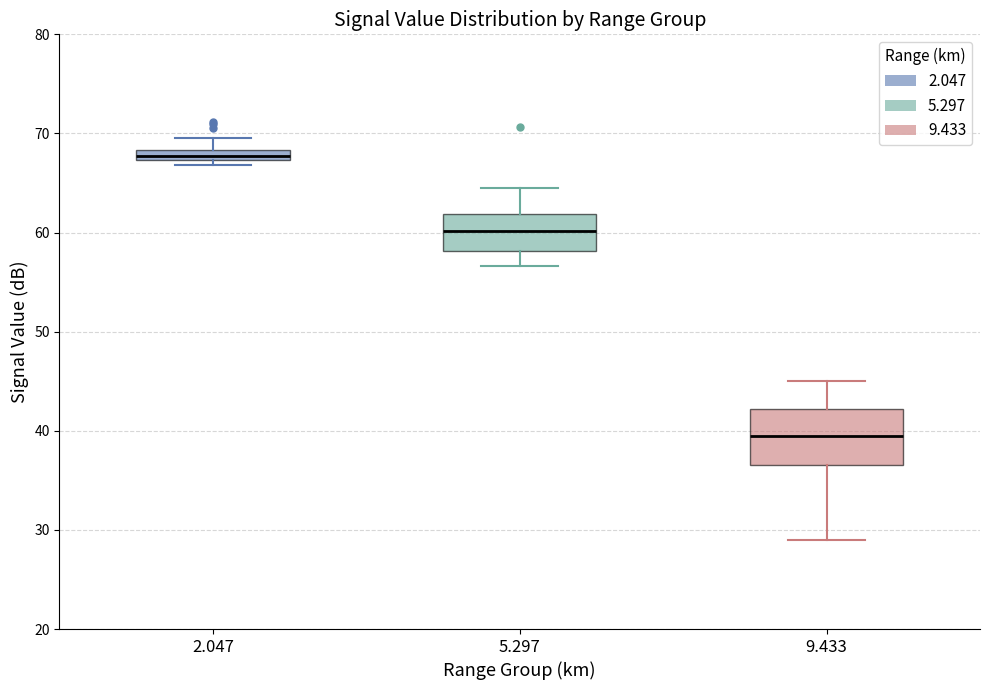

Where does the median line of the box at x = 5.297 sit on the y-axis? The values are not printed on the chart, so give them approximately, as read against the axis.

60